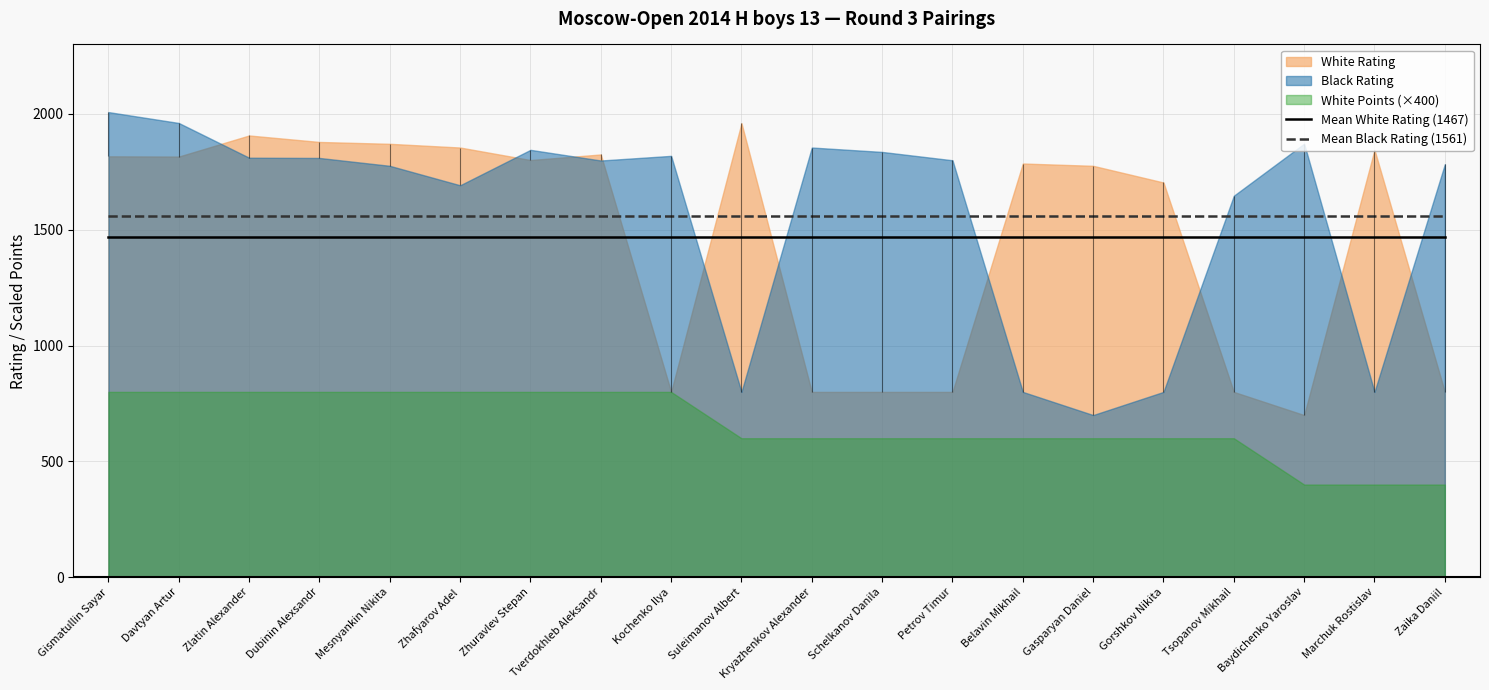

At how many categories does at least one series exceed 1472?

20